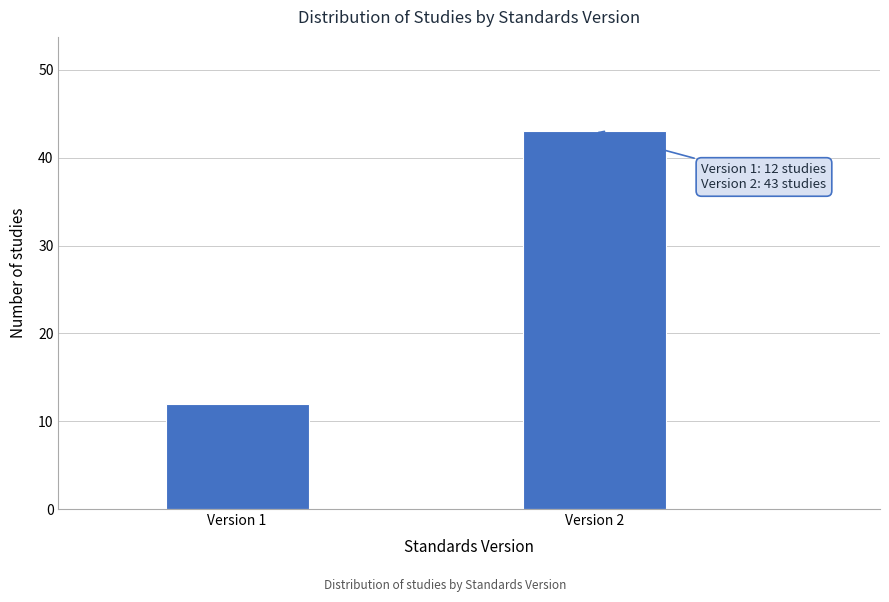

Reading left to right, list all the values displayed in this chart.

Version 1=12	Version 2=43